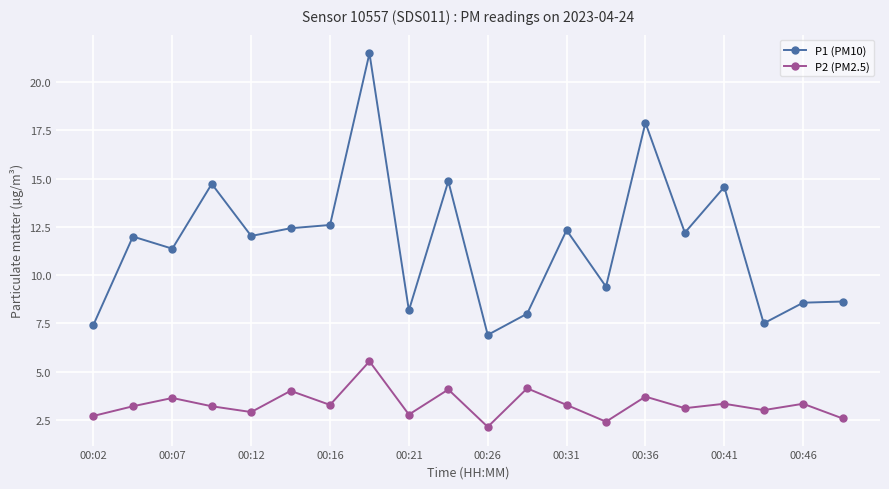

What is the value of the P1 (PM10) point at the 9th from the left?

8.2